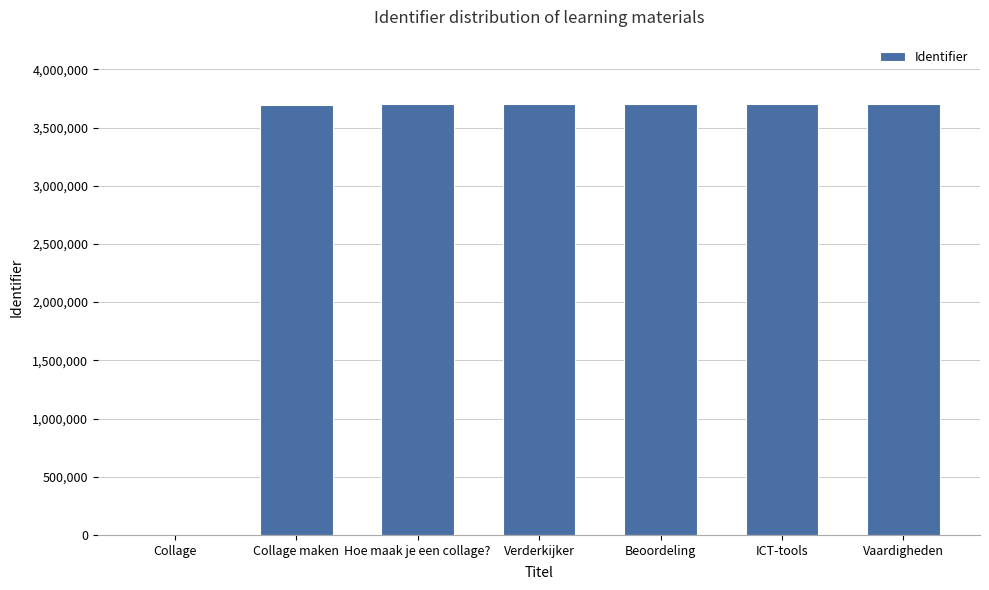

How many distinct data groups are displayed?

1